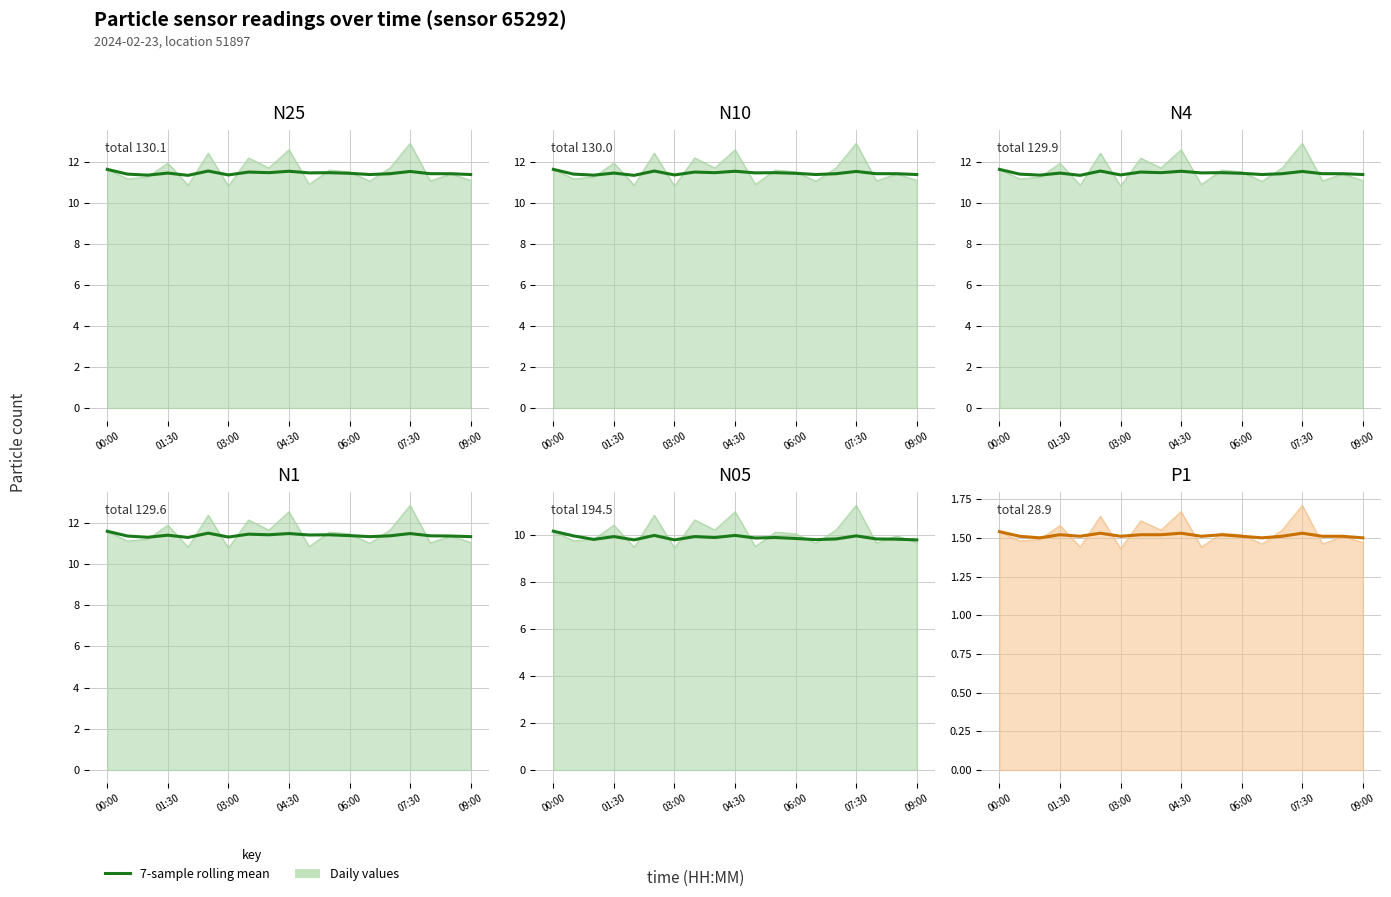

True or false: the data has more than 2 interior local peaks.

True